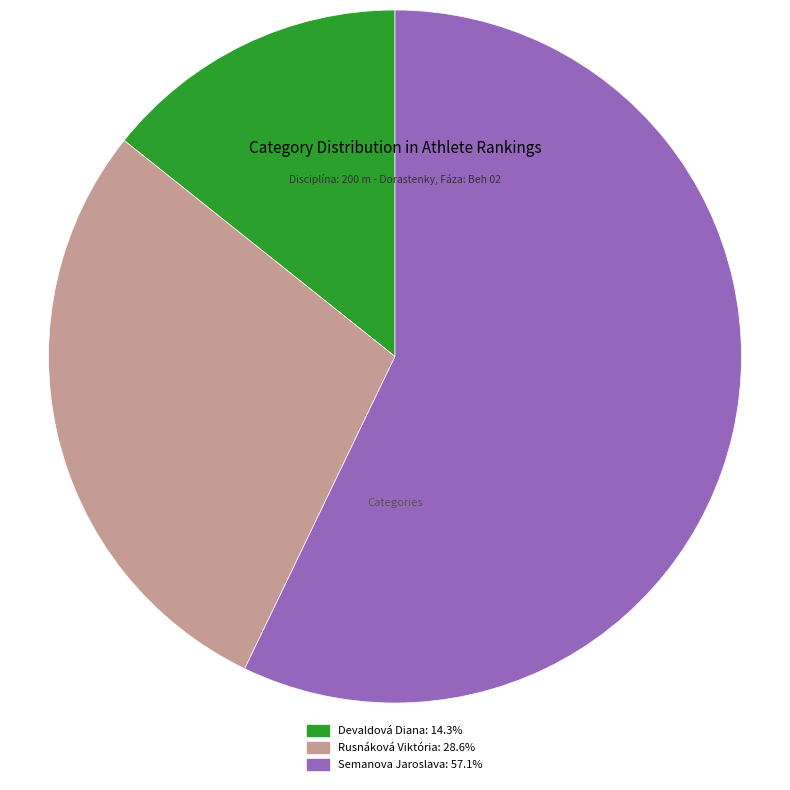

True or false: Rusnáková Viktória accounts for 29% of the total.

True